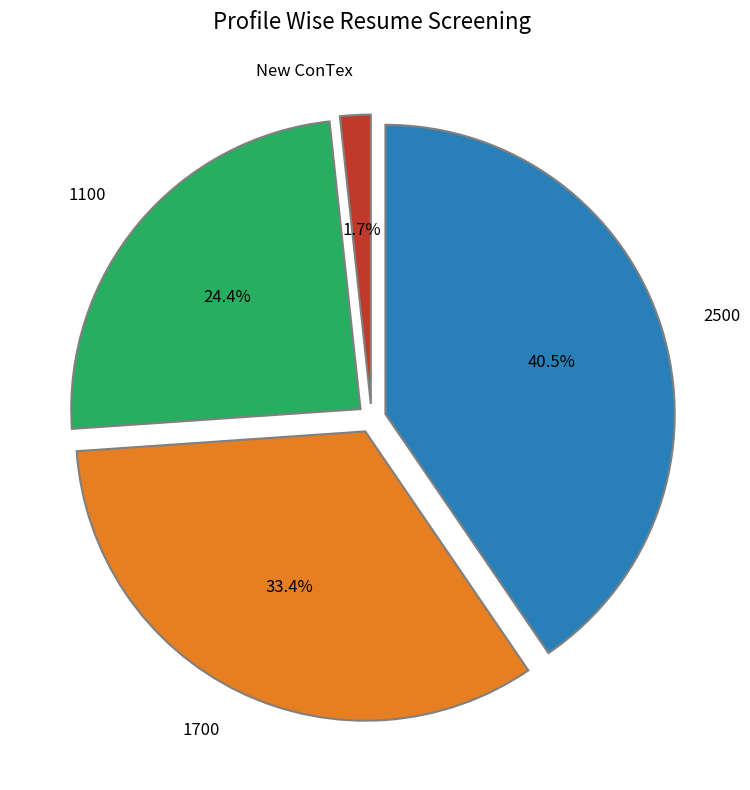

What percentage is the 1100 slice, to the nearest percent?

24%